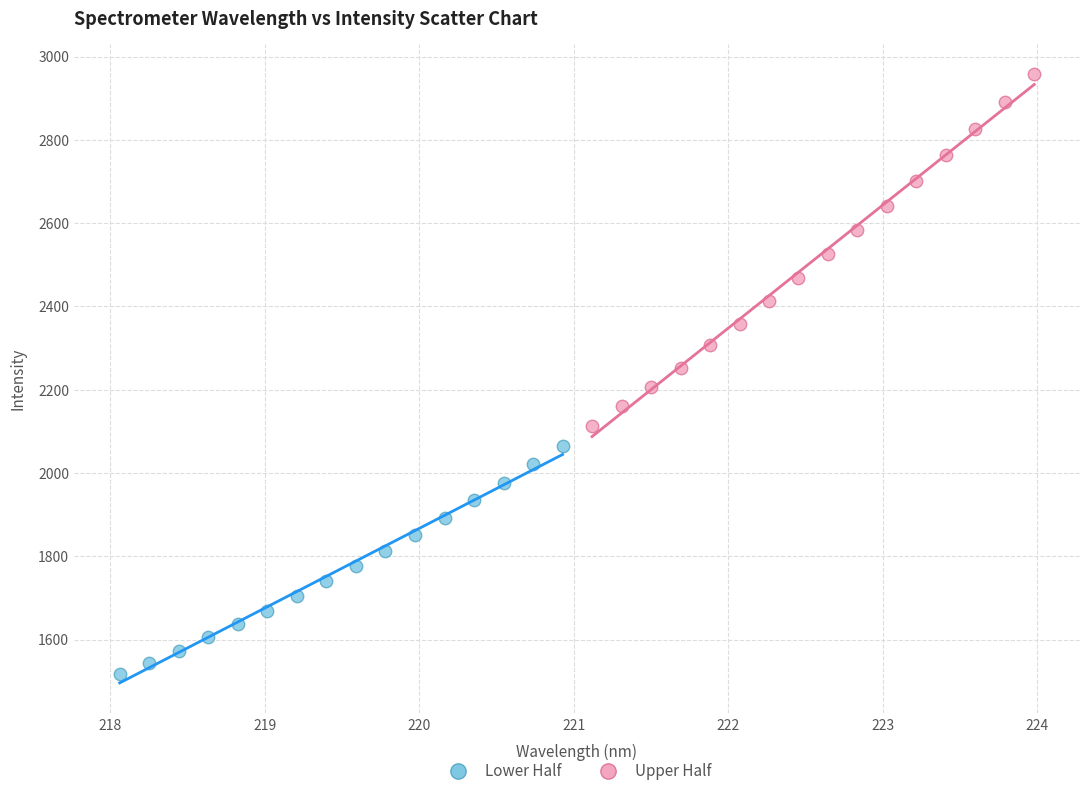

Which series has the widest spread of Y values?

Upper Half